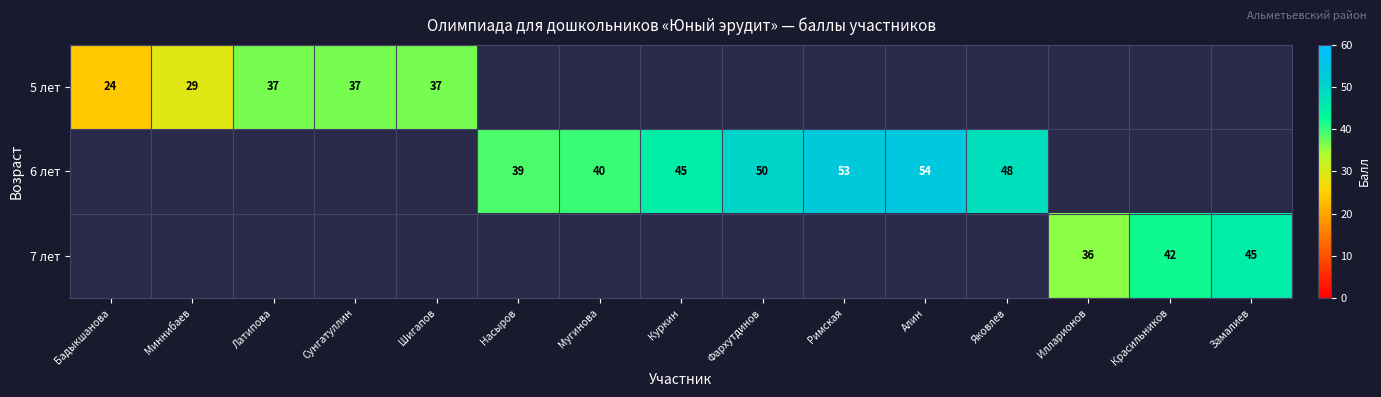

Is it true that 6 лет equals 25.7 at Насыров?

False